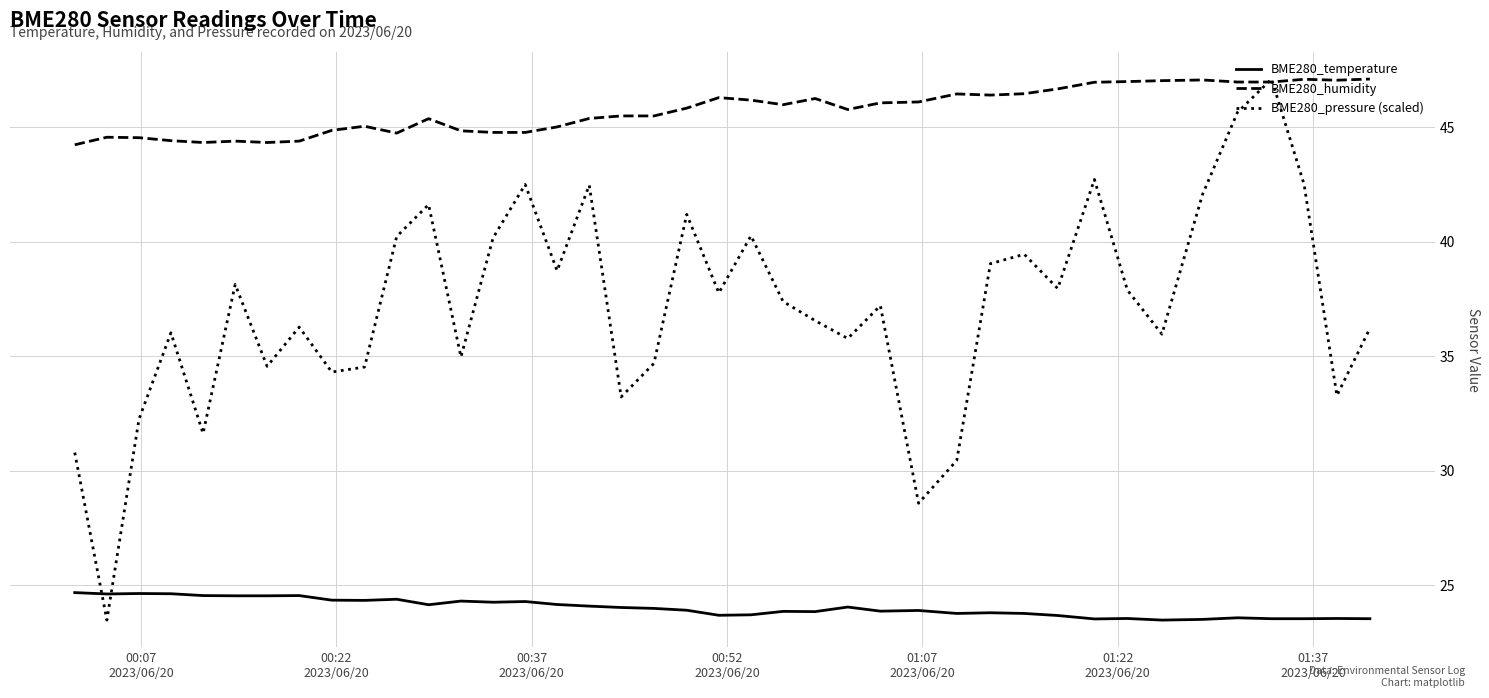

True or false: BME280_humidity and BME280_temperature cross at least once.

False